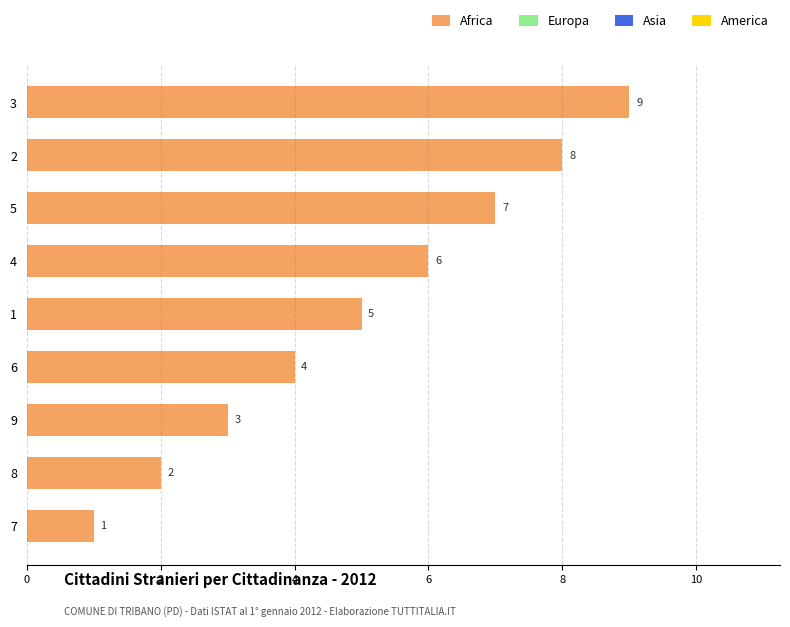

Rank the categories by value from lowest to highest.

7, 8, 9, 6, 1, 4, 5, 2, 3